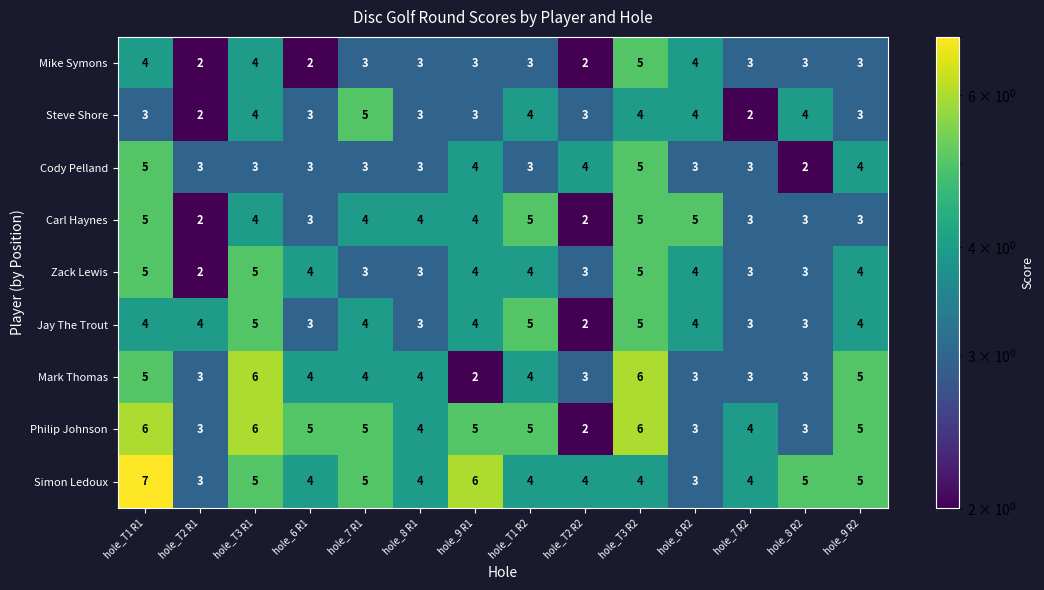

How many distinct data groups are displayed?

9